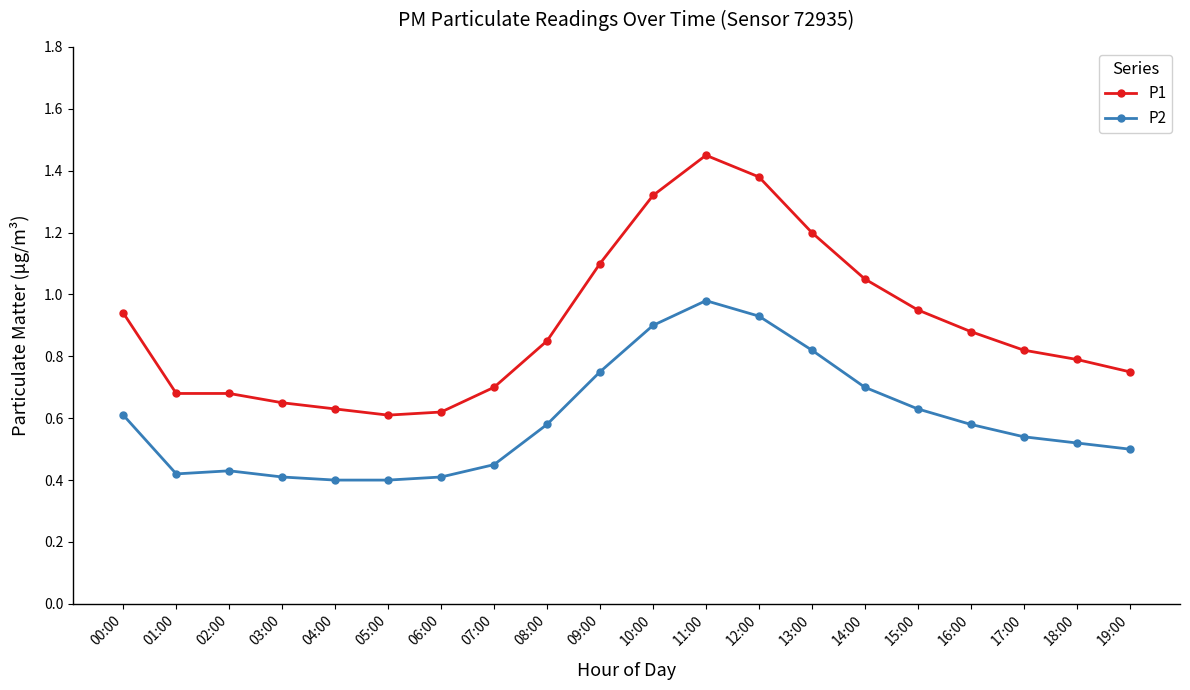

What is the difference between the highest and lowest values at 04:00?

0.2